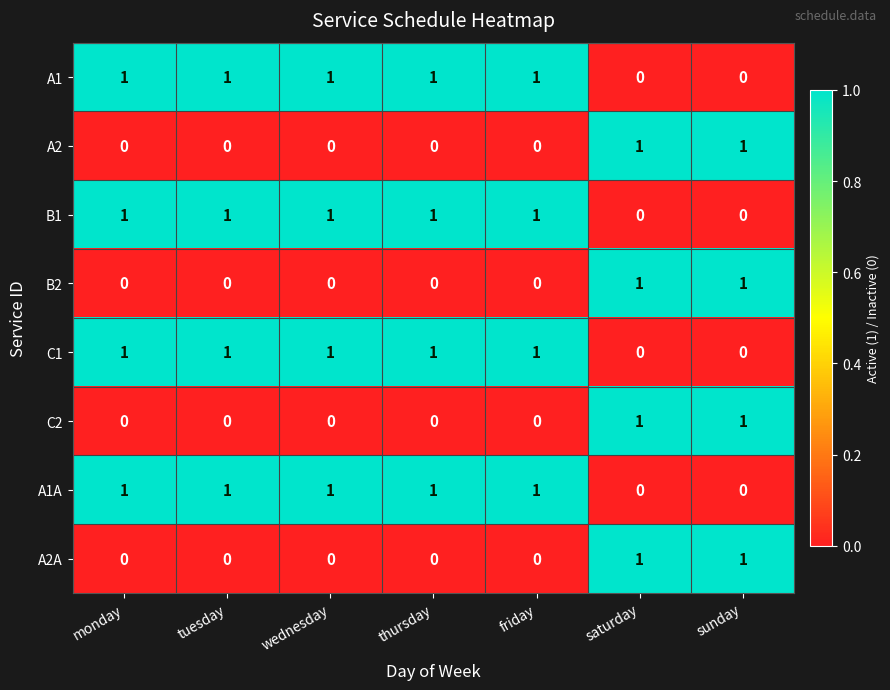

What is the sum of all C1 values?

5